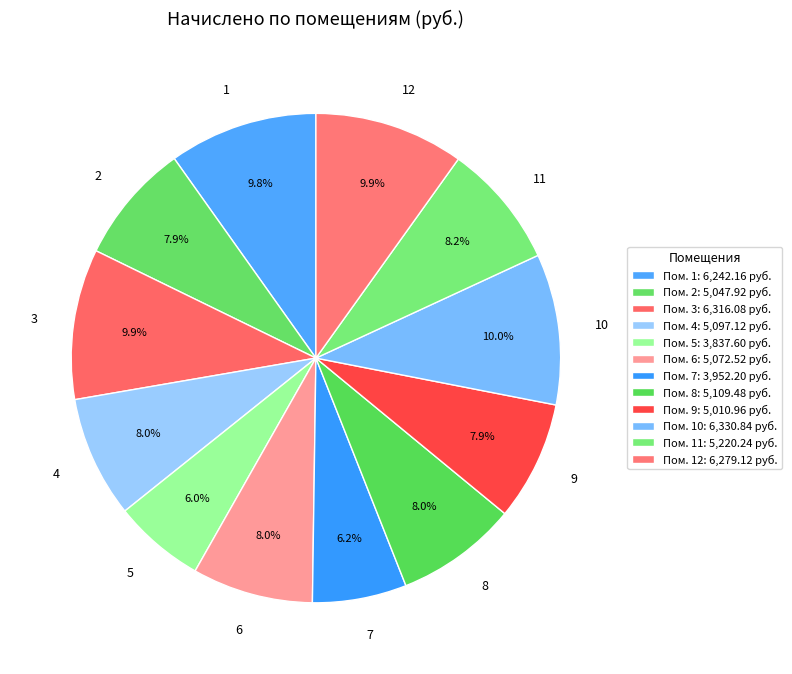

To the nearest percent, what is the difference between the 9 and 7 slice percentages?

2%